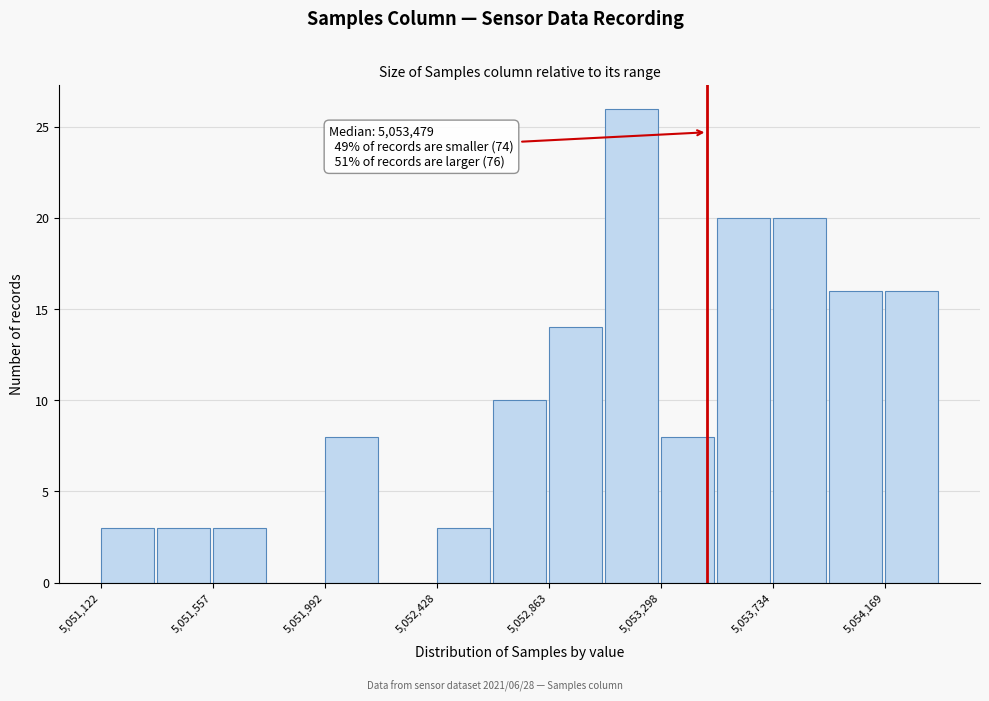

Over which range of the x-axis is the bar tallest?

5053100 to 5053300